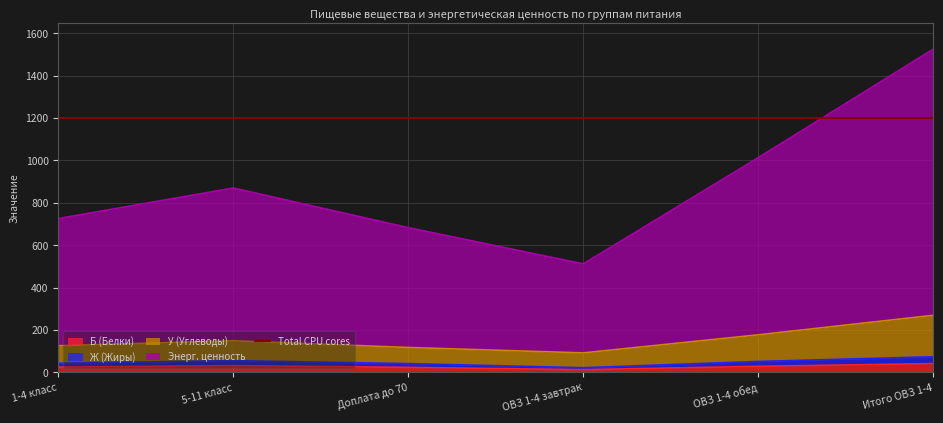

What is the value of the Ж (Жиры) point at the 1st from the left?

43.0